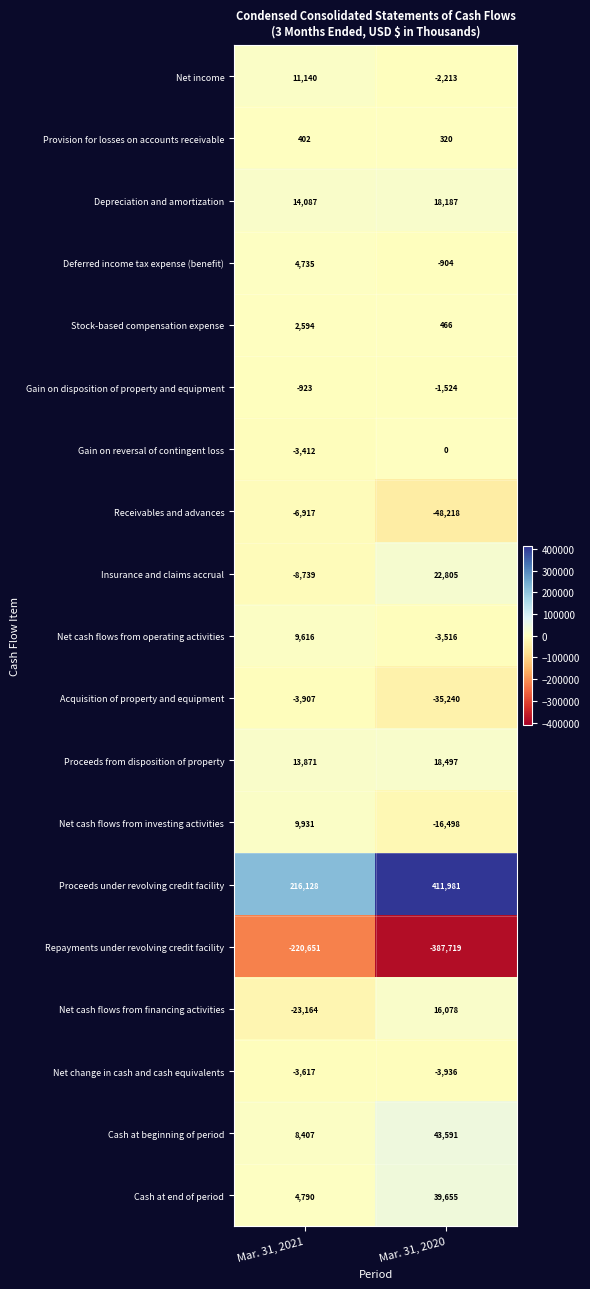

At which category is the sum across all series the highest?

Mar. 31, 2020